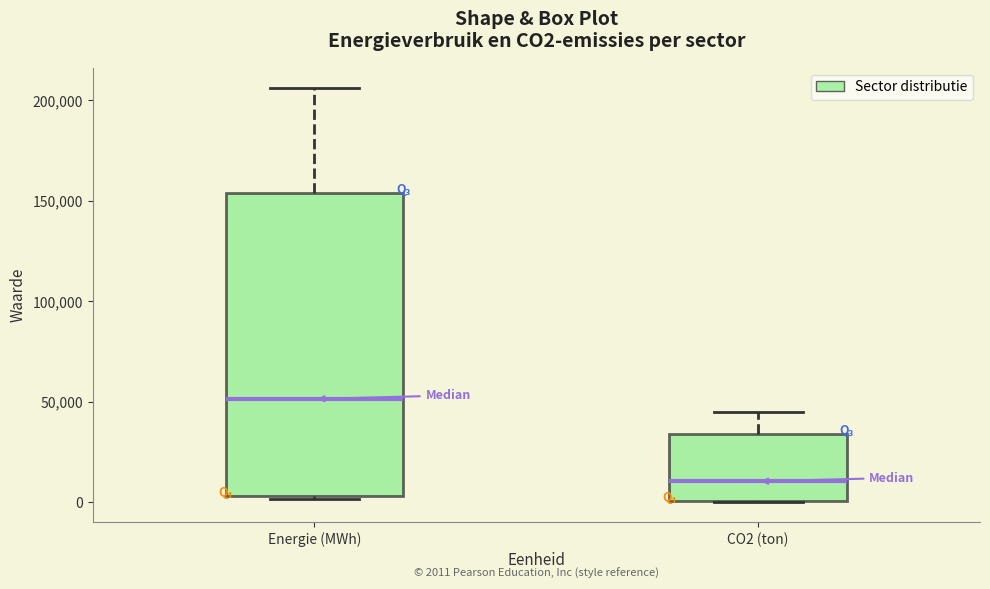

Which box's median line is the highest?

Energie (MWh)